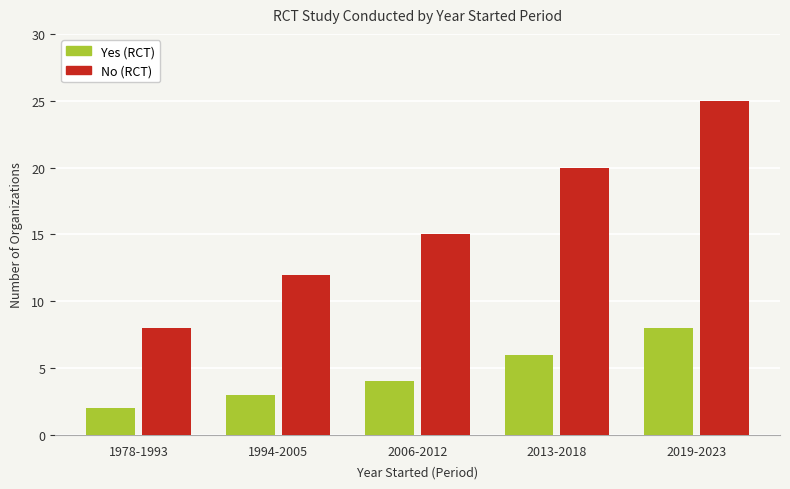

True or false: Yes (RCT) has a value of 8 at 2019-2023.

True